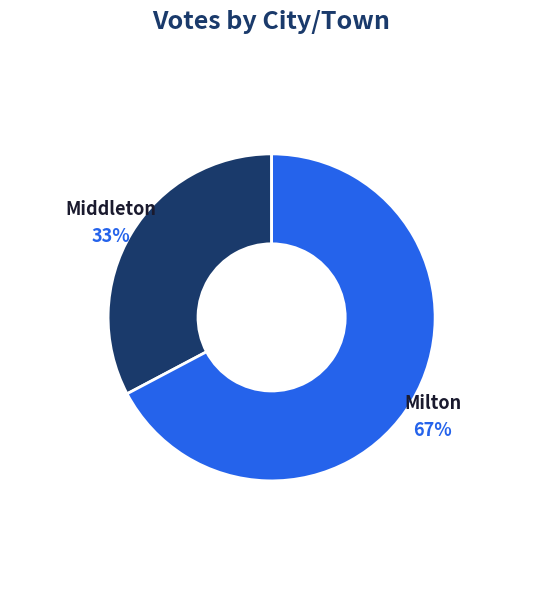

Is there a majority slice in this chart?

Yes